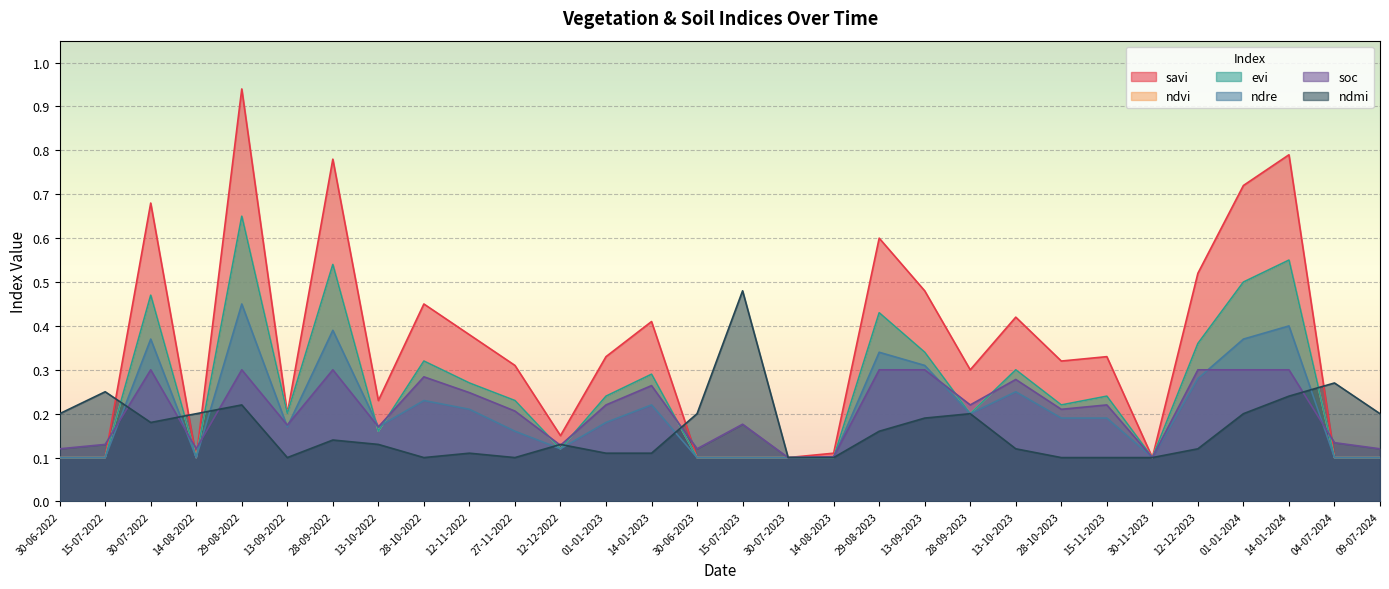

Where is evi nearest to the value 0?

30-06-2022